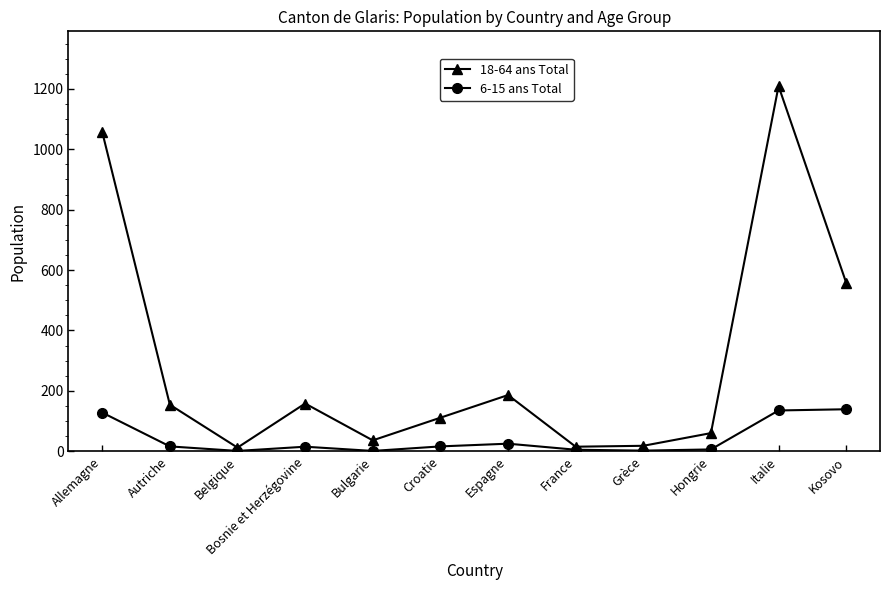

How many interior local peaks does the 18-64 ans Total series have?

3